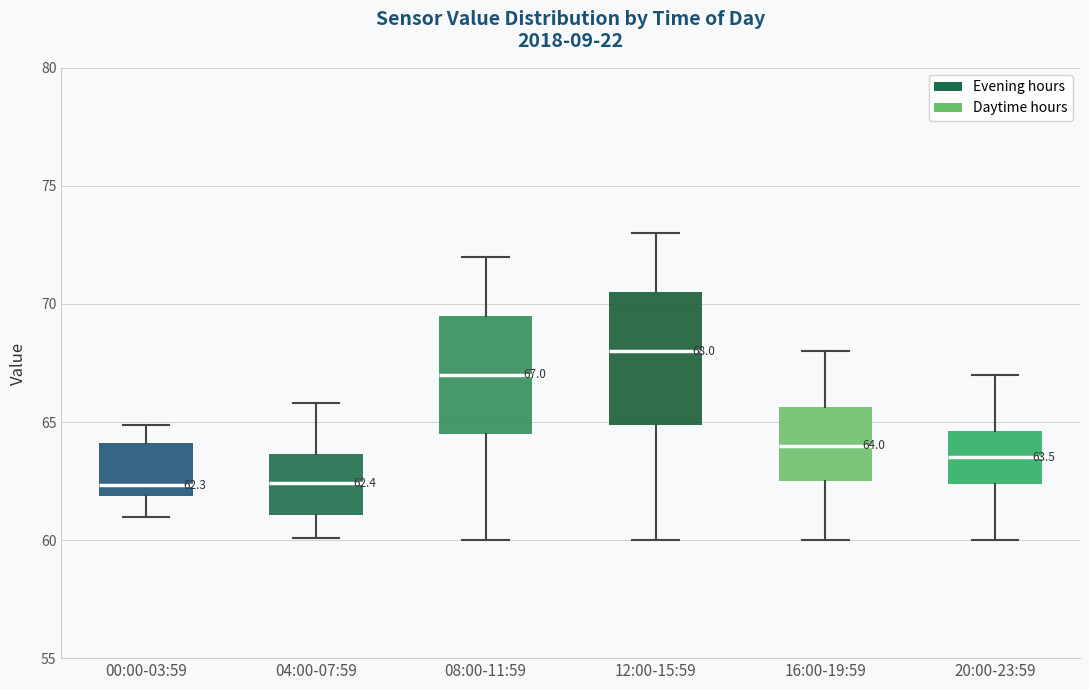

Which box's median line is the highest?

12:00-15:59